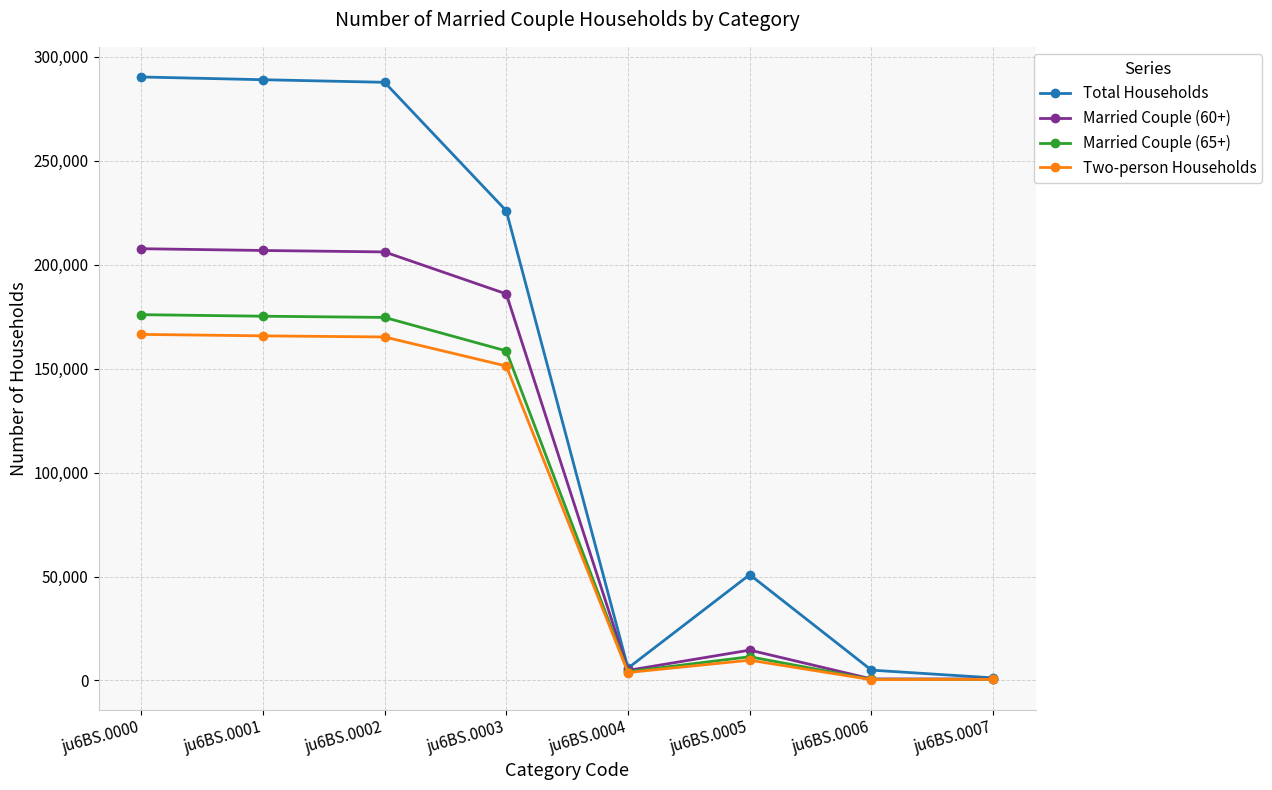

What is the sum of the Two-person Households values at ju6BS.0007 and ju6BS.0003?

151789